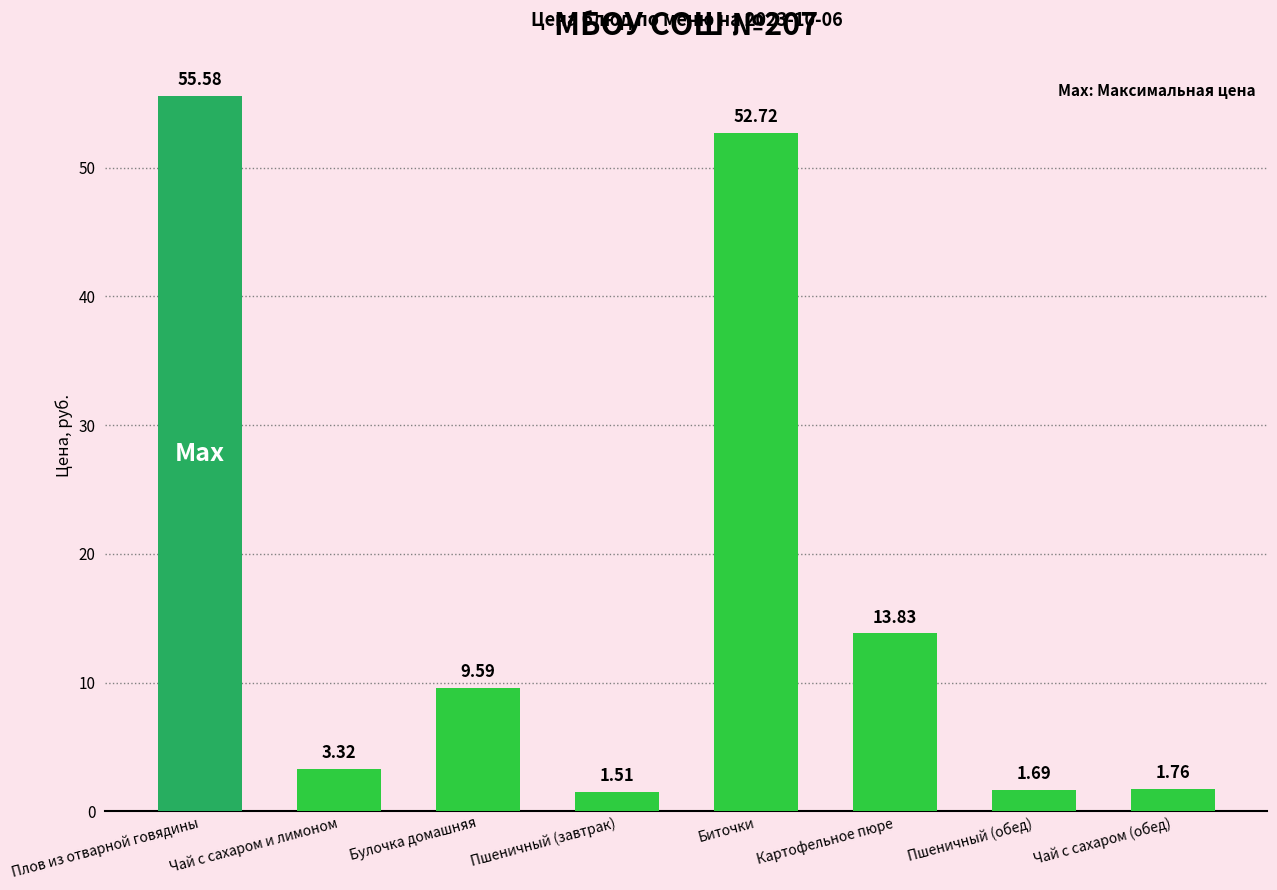

What is the sum of all values?

140.0